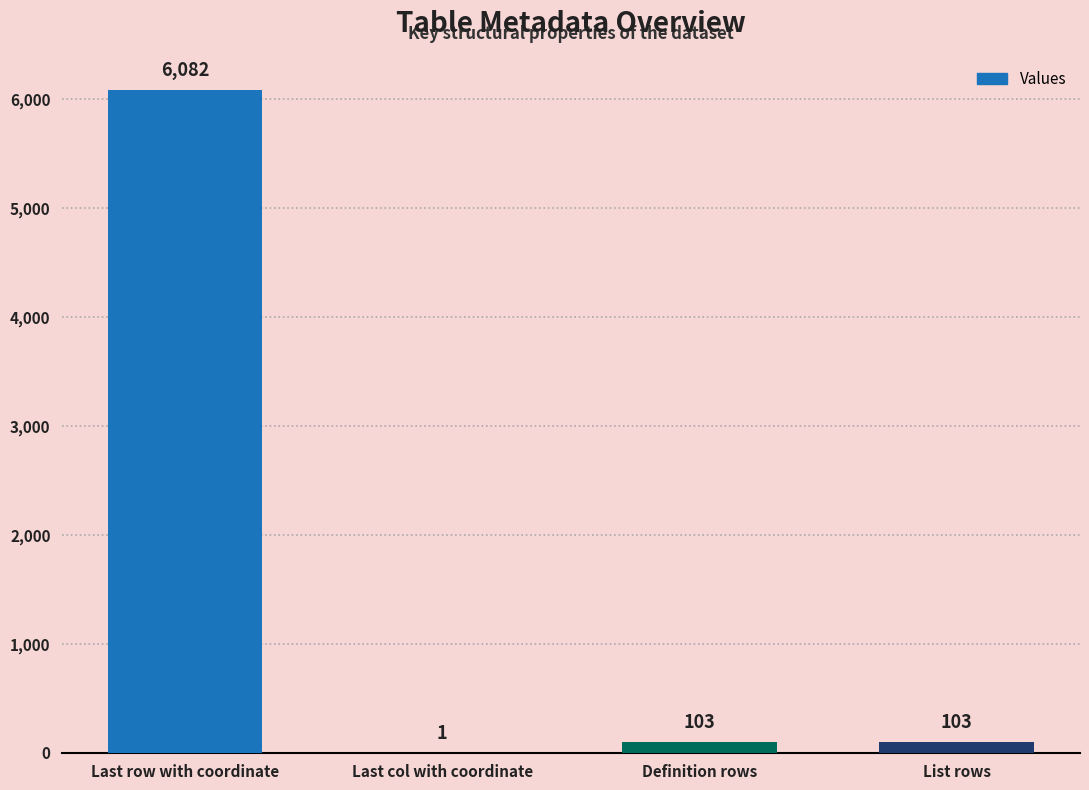

What is the maximum value shown in the chart?

6082